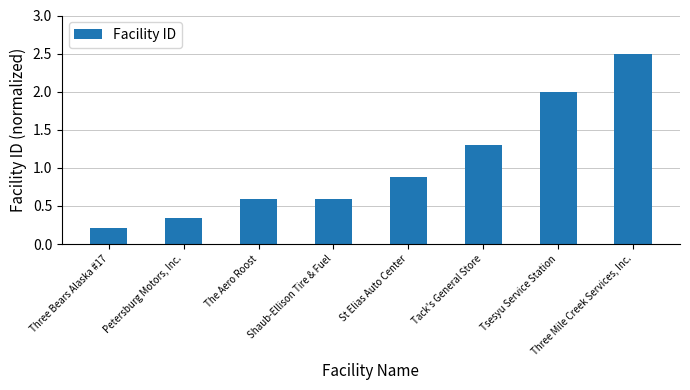

What is the change in value from Shaub-Ellison Tire & Fuel to Tack's General Store?

+0.7